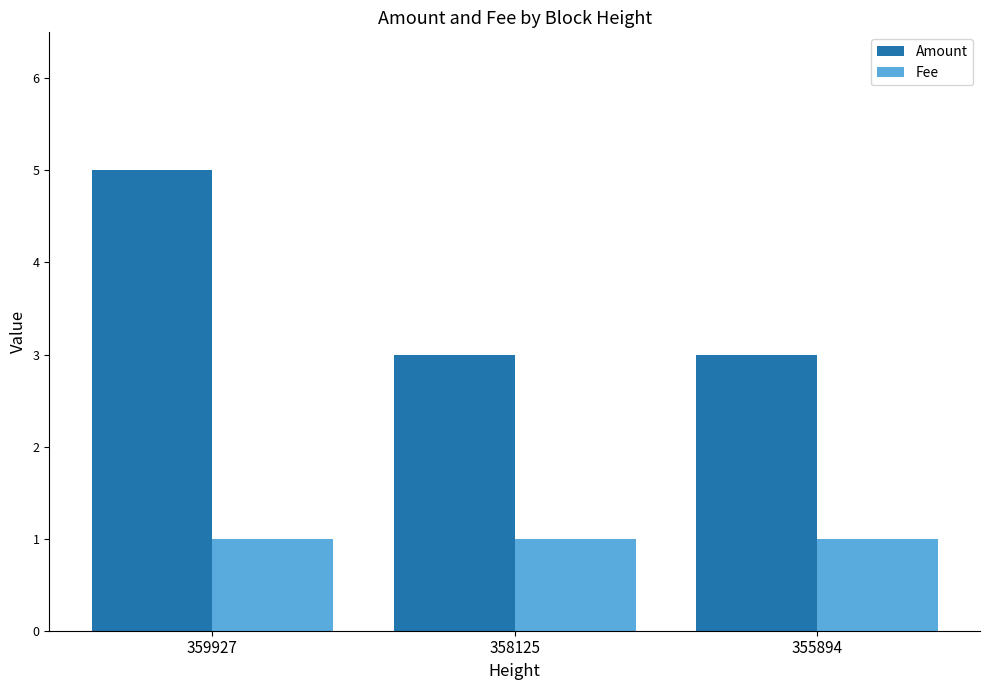

Reading left to right, what are all the values shown in this chart?

Amount: 359927=5	358125=3	355894=3
Fee: 359927=1	358125=1	355894=1